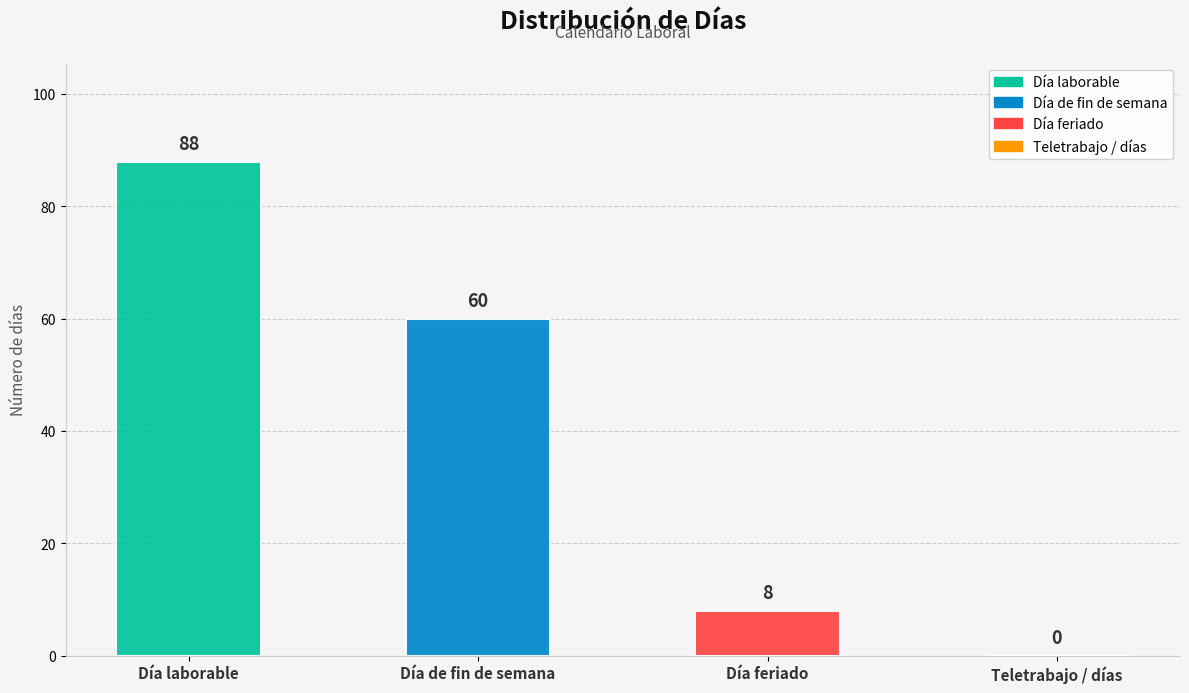

How many Día laborable values are between 0 and 88?

2